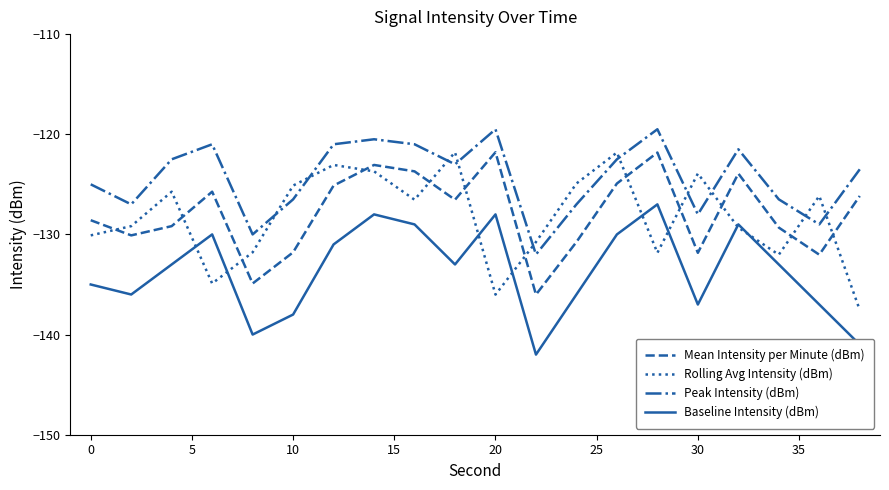

Which series has the largest total across all categories?

Peak Intensity (dBm)